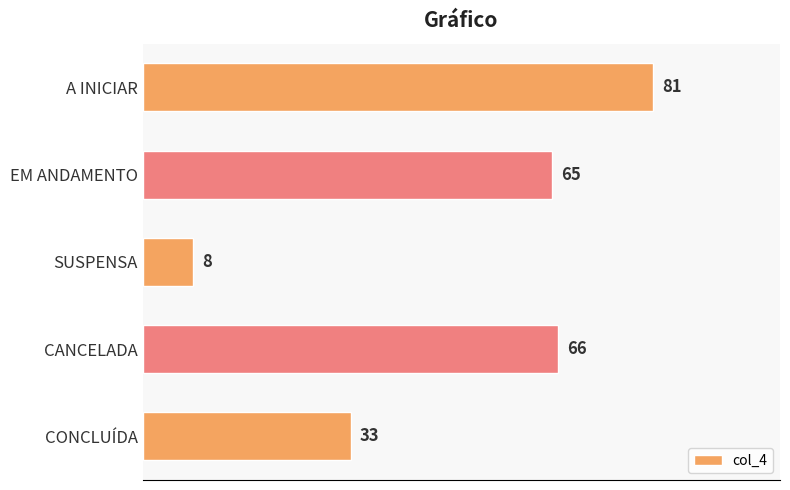

Which label corresponds to the smallest value in the chart?

SUSPENSA